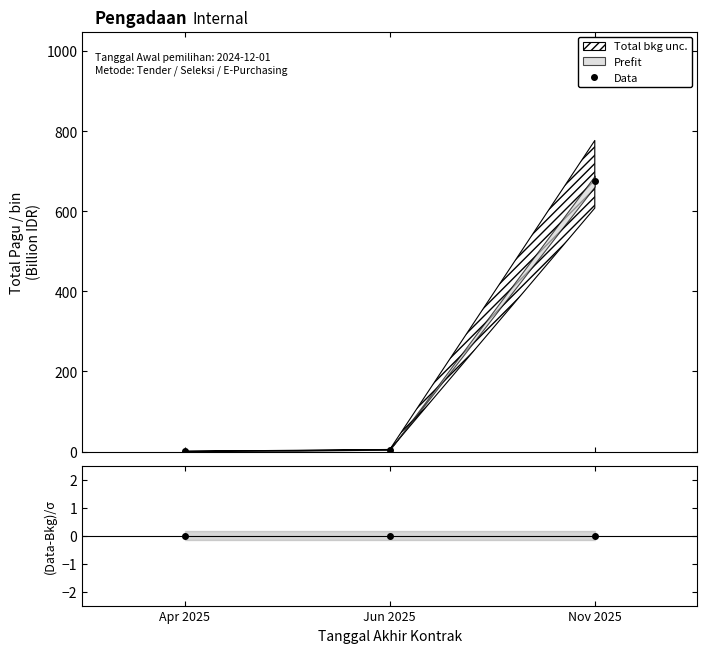

Count the number of data series in this chart.

1